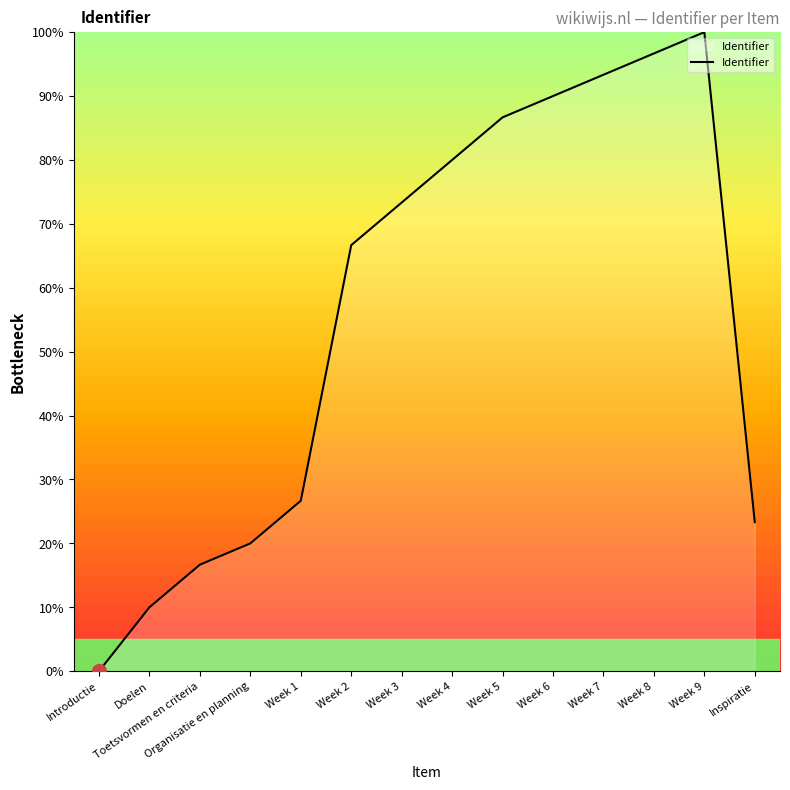

True or false: the data shows 0.0 at Introductie.

True